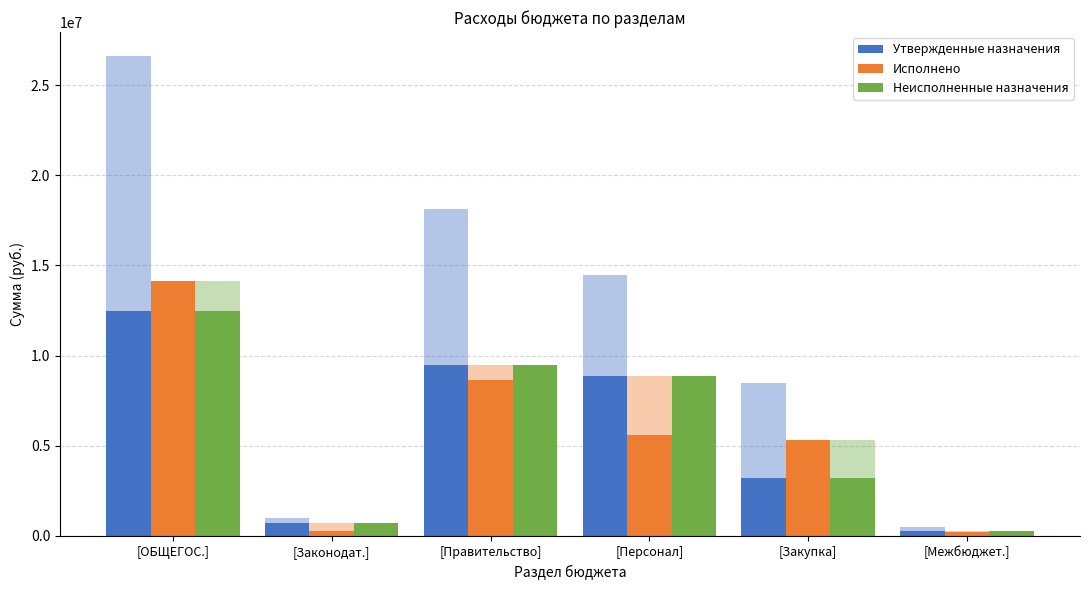

How many categories are shown in the chart?

6